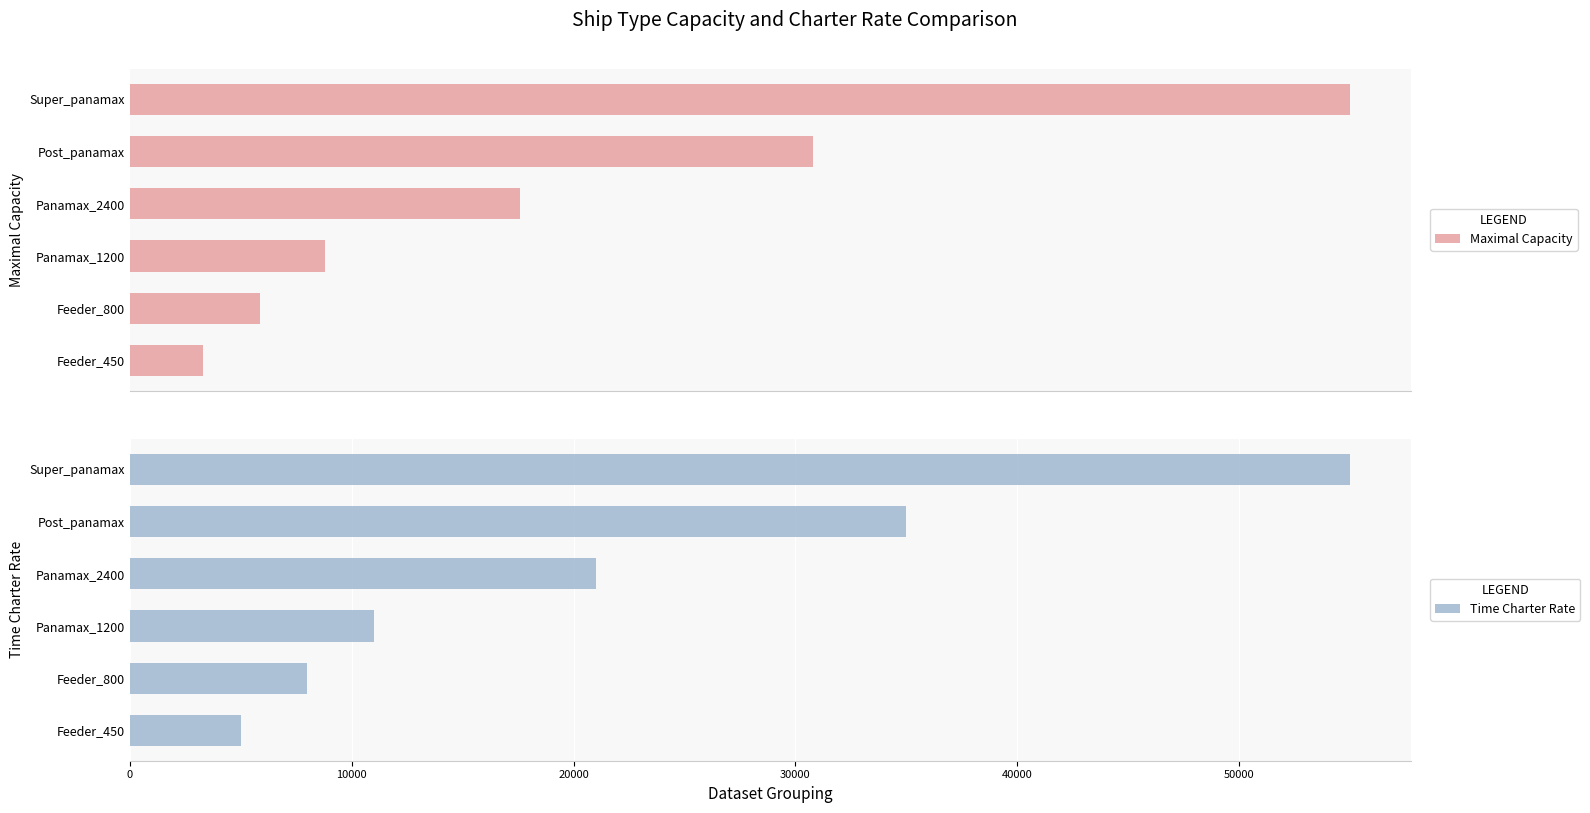

Is it true that Time Charter Rate equals 55000 at Super_panamax?

True